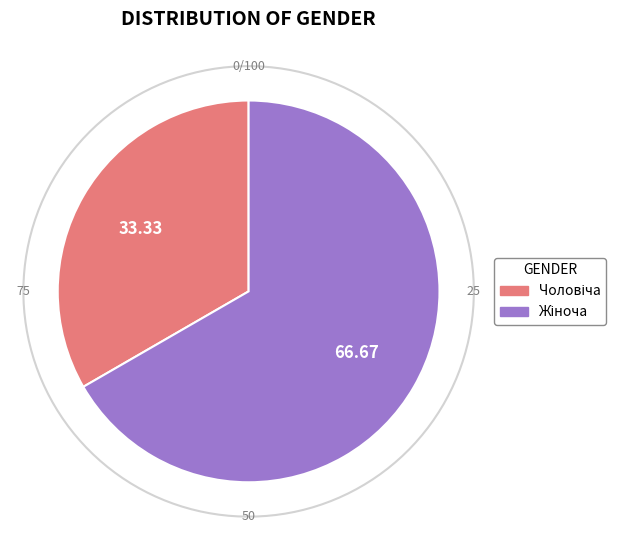

Does Жіноча represent more than half of the total?

Yes